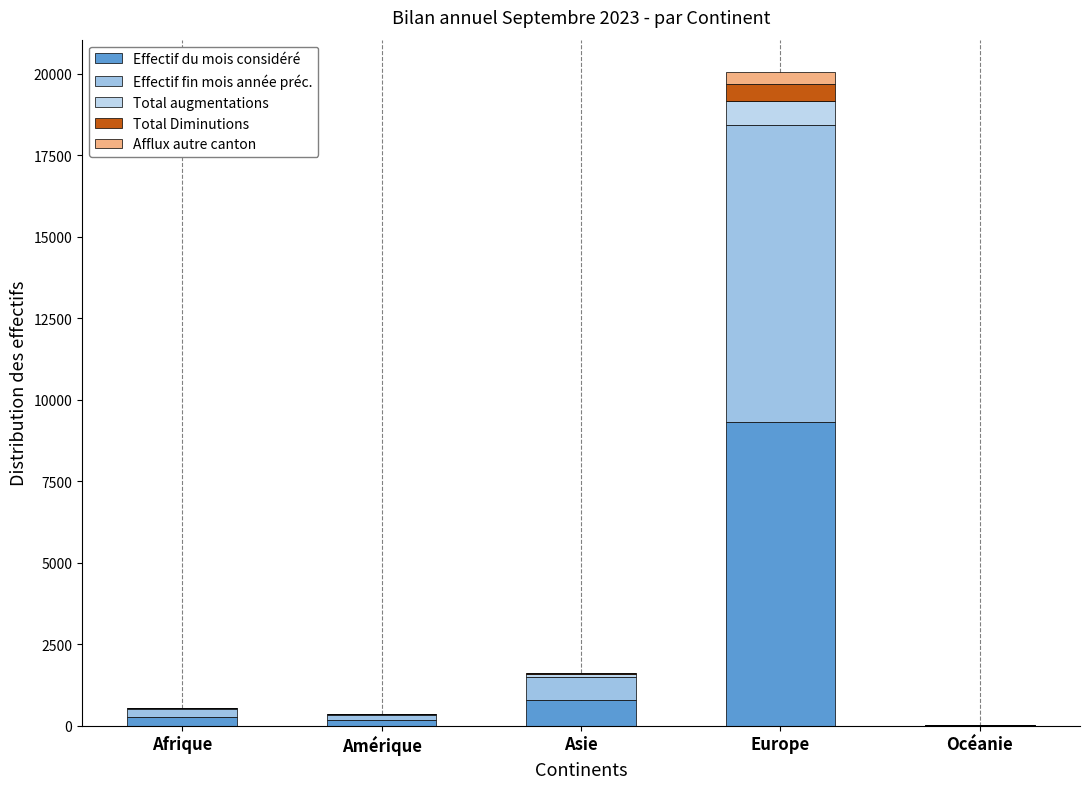

Count the number of categories in the chart.

5